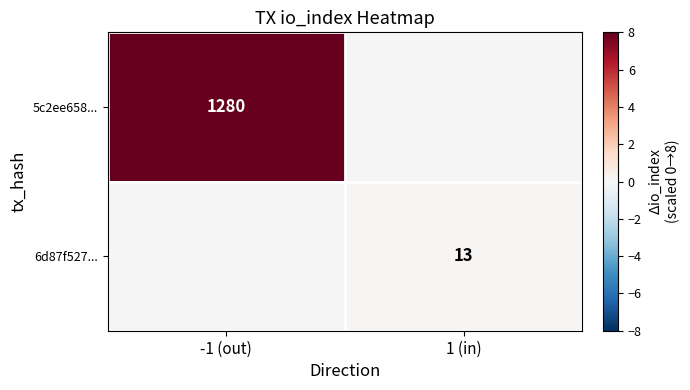

True or false: 5c2ee658... has a value of 3.6 at -1 (out).

False